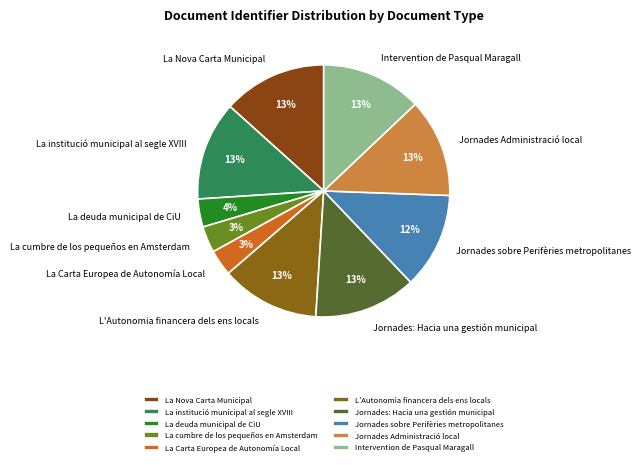

Between Jornades sobre Perifèries metropolitanes and Intervention de Pasqual Maragall, which is larger?

Intervention de Pasqual Maragall